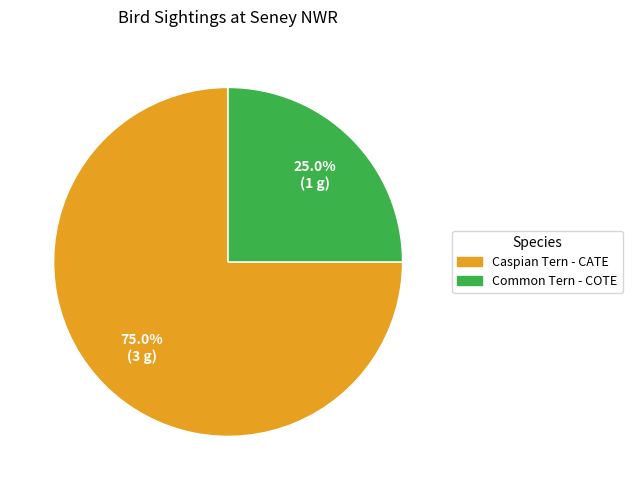

Is the sum of Common Tern - COTE and Caspian Tern - CATE greater than half?

Yes